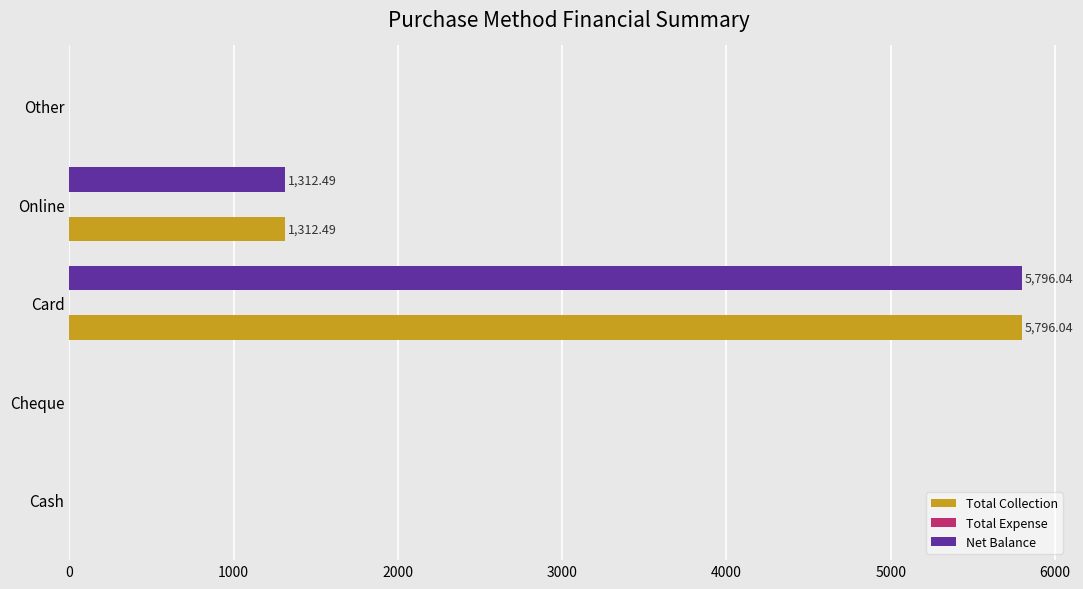

Where is Net Balance nearest to the value 2898?

Online